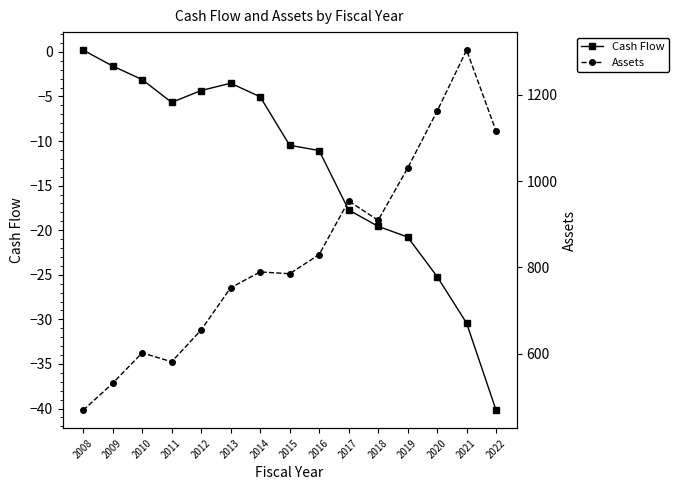

How many values in the Cash Flow series are below -10?

8